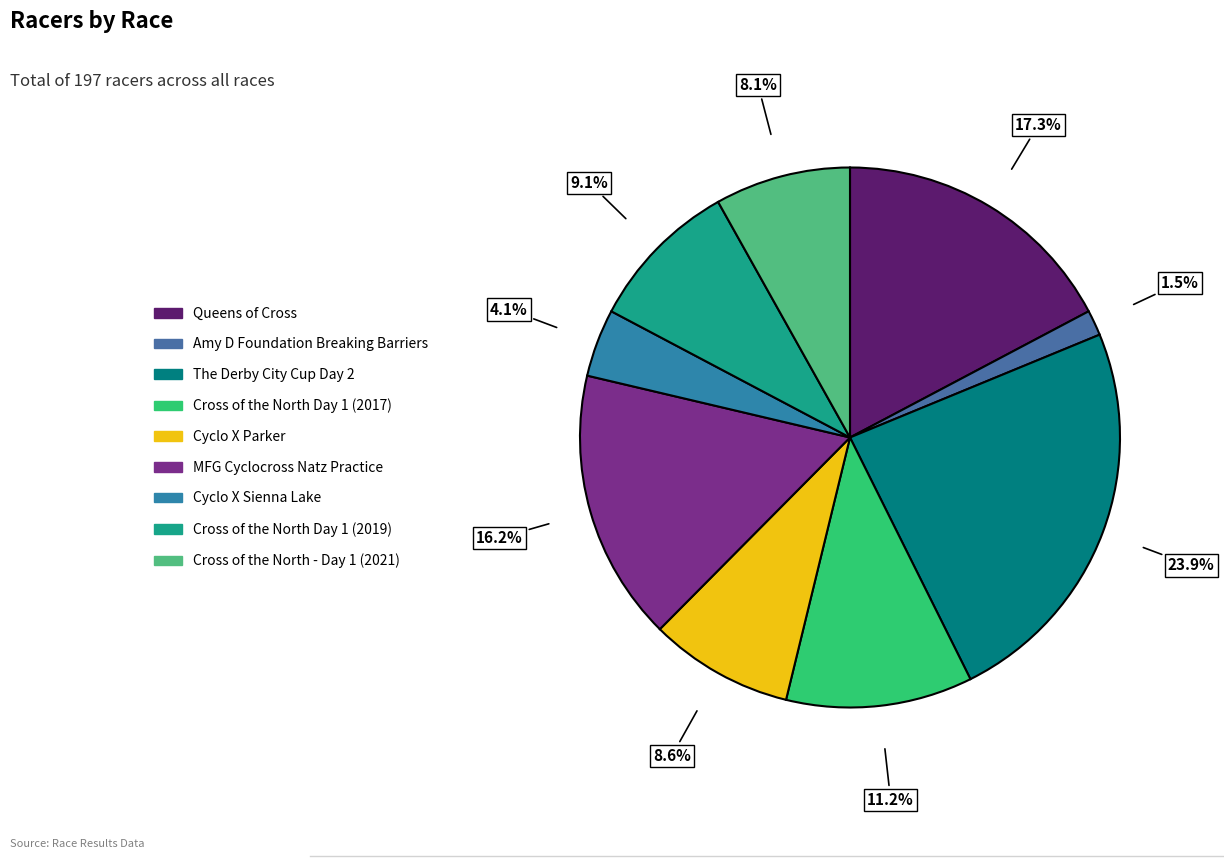

To the nearest percent, what is the average slice percentage?

11%